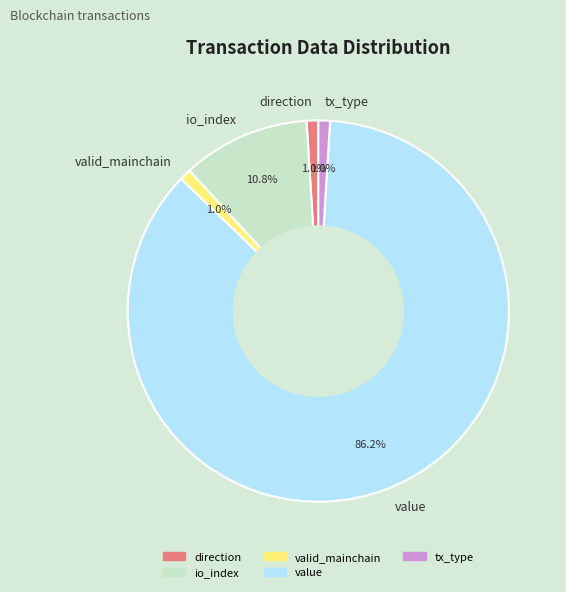

Which slice is the largest?

value